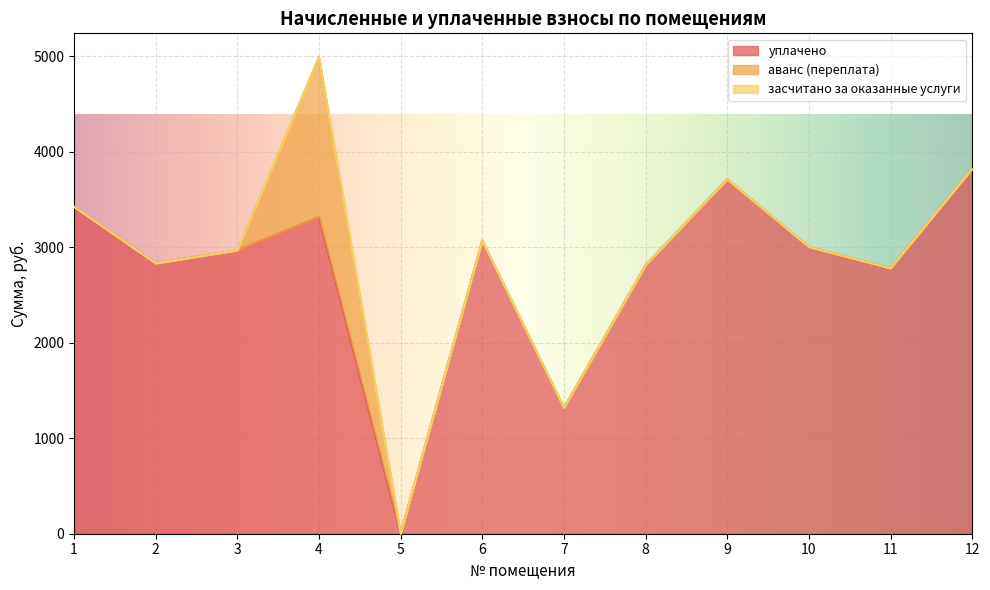

Which series has the widest spread of values?

уплачено